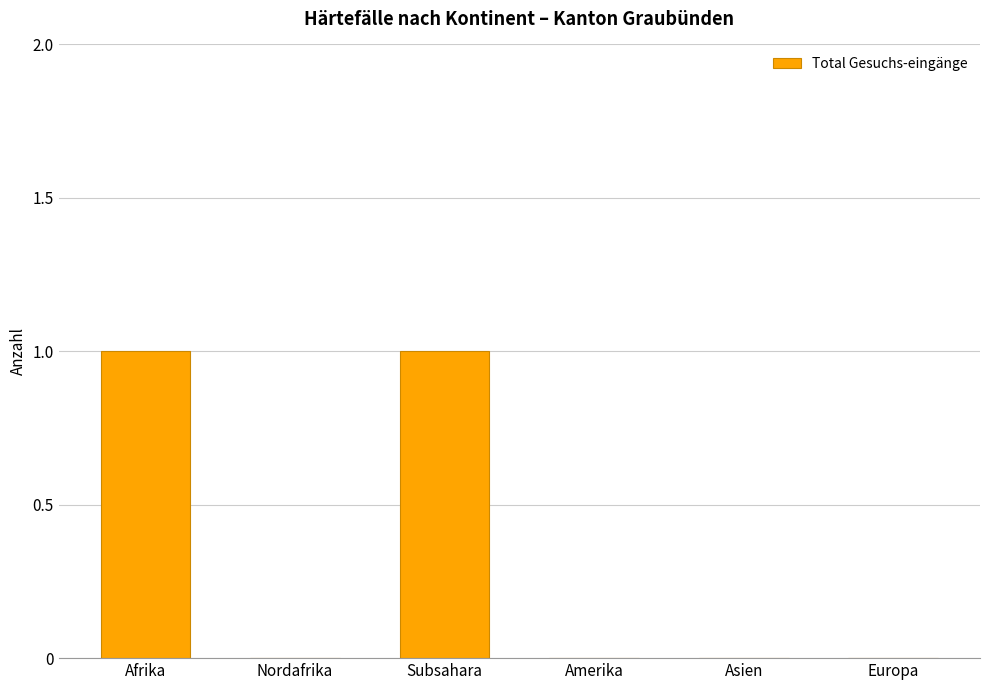

Does the chart contain stacked bars?

No